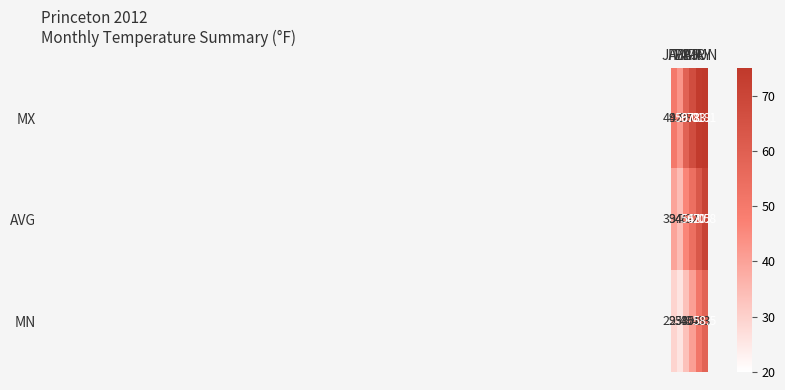

At which category is the sum across all series the highest?

JUN